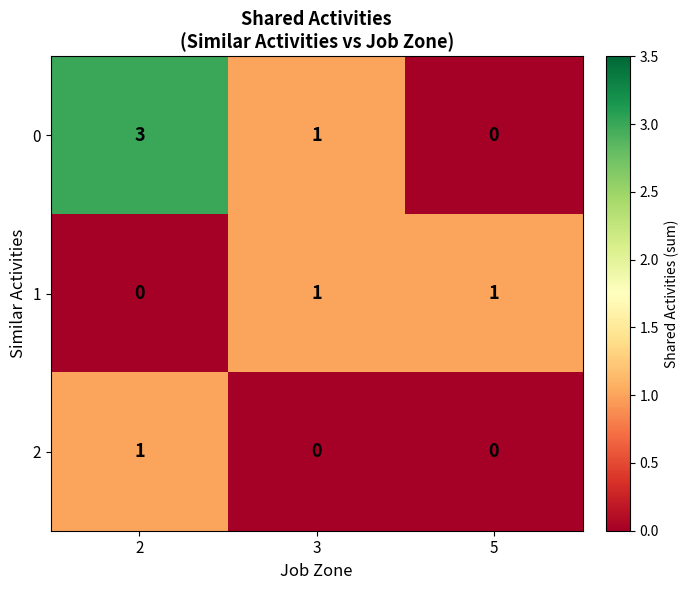

True or false: 2 has a value of 1 at 5.

False